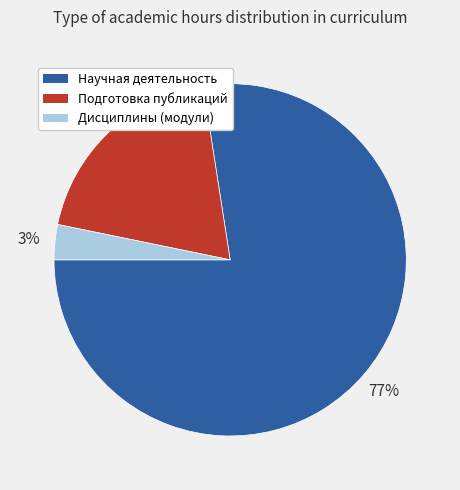

Is it true that Научная деятельность is 77% of the pie?

True